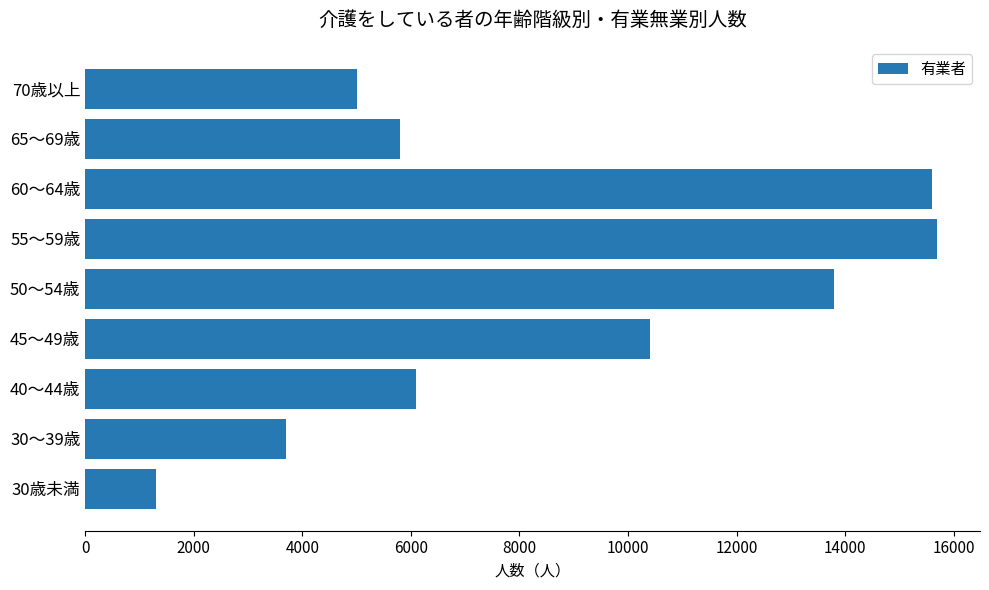

How many series are shown in this chart?

1